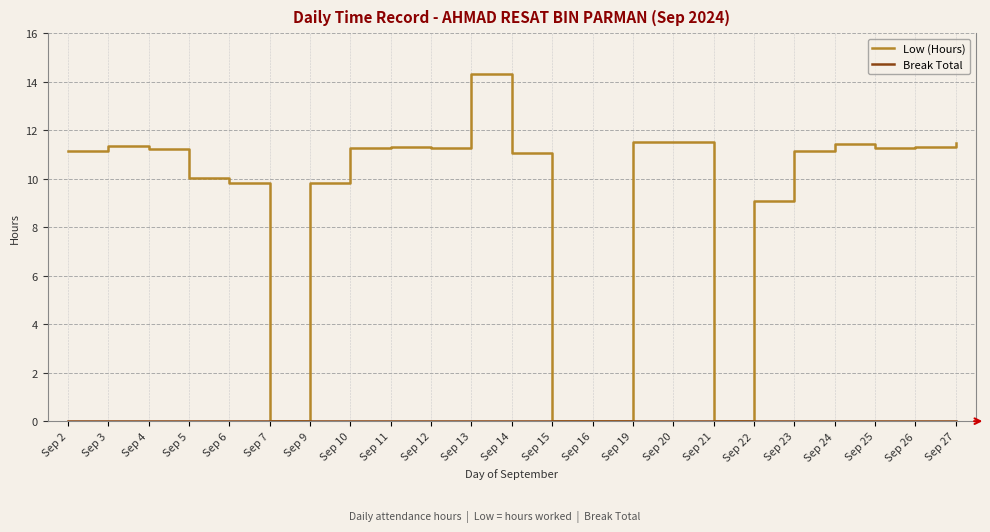

At which category is the sum across all series the highest?

Sep 13